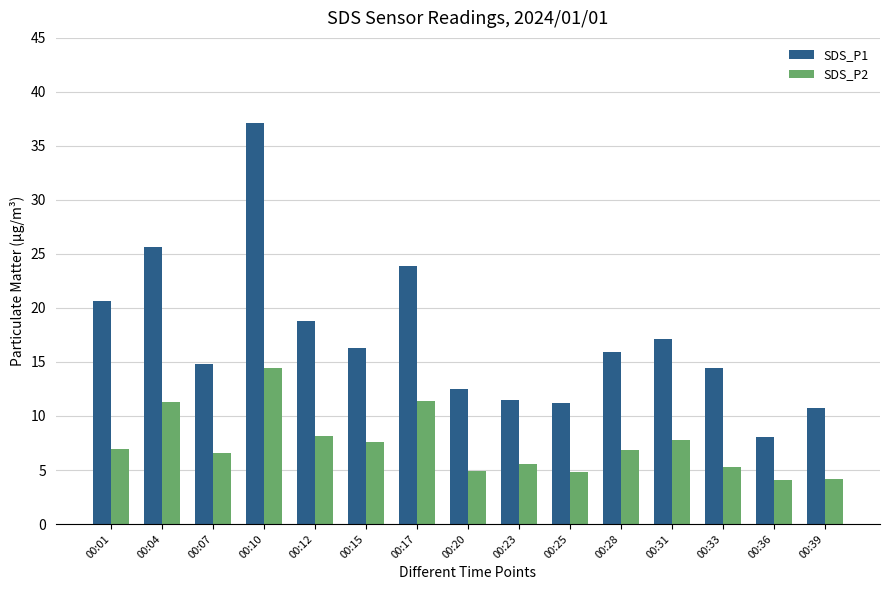

What is the value of the SDS_P2 bar at the 3rd from the left?

6.6